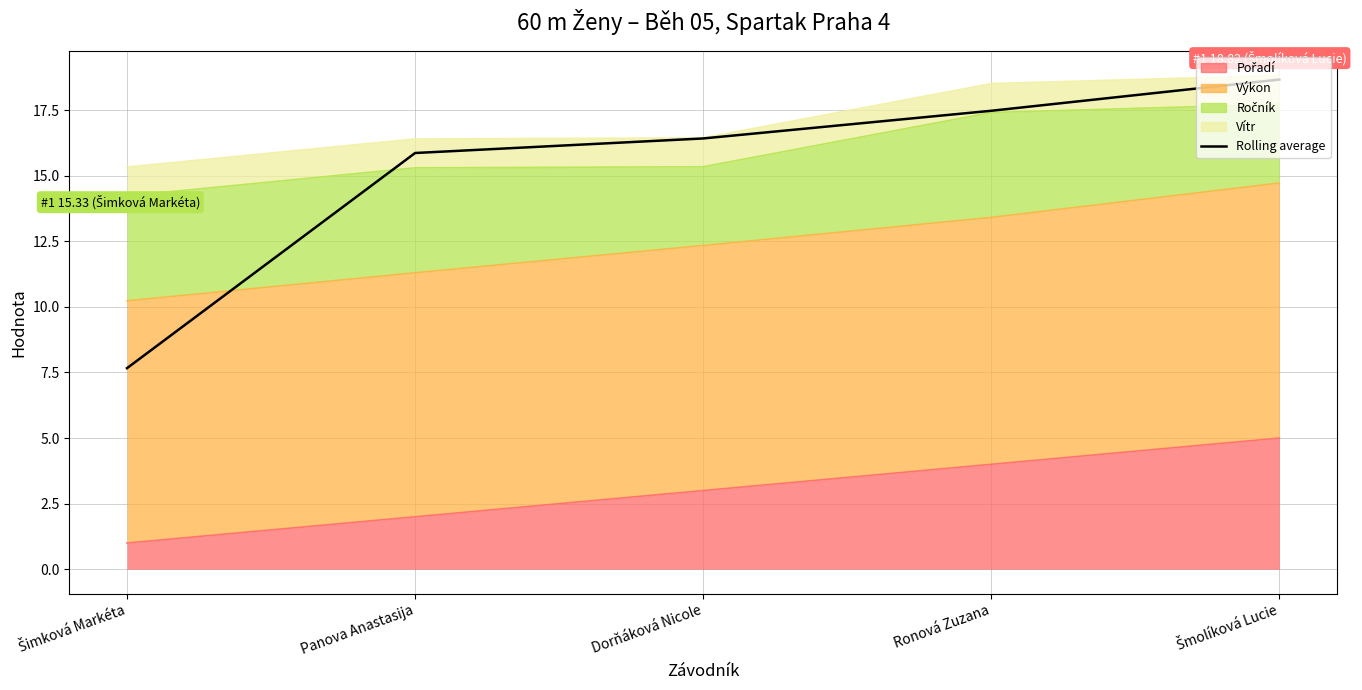

Rank the categories by value from highest to lowest.

Šmolíková Lucie, Ronová Zuzana, Dorňáková Nicole, Panova Anastasija, Šimková Markéta